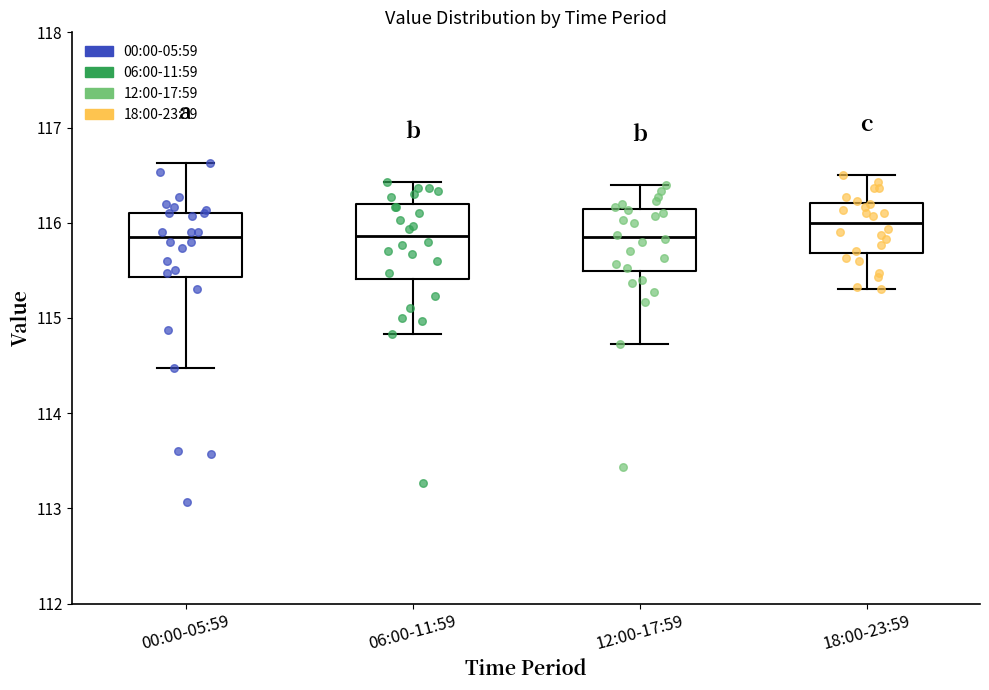

Reading left to right, read every box against the y-axis: the position of its median line, the range the box covers, and the ends of its whiskers. The values are not printed on the chart, so give them approximately, as read against the axis.

00:00-05:59: median 115.9, box 115.4 to 116.1, whiskers 114.5 to 116.6
06:00-11:59: median 115.9, box 115.4 to 116.2, whiskers 114.8 to 116.4
12:00-17:59: median 115.9, box 115.5 to 116.1, whiskers 114.7 to 116.4
18:00-23:59: median 116.0, box 115.7 to 116.2, whiskers 115.3 to 116.5